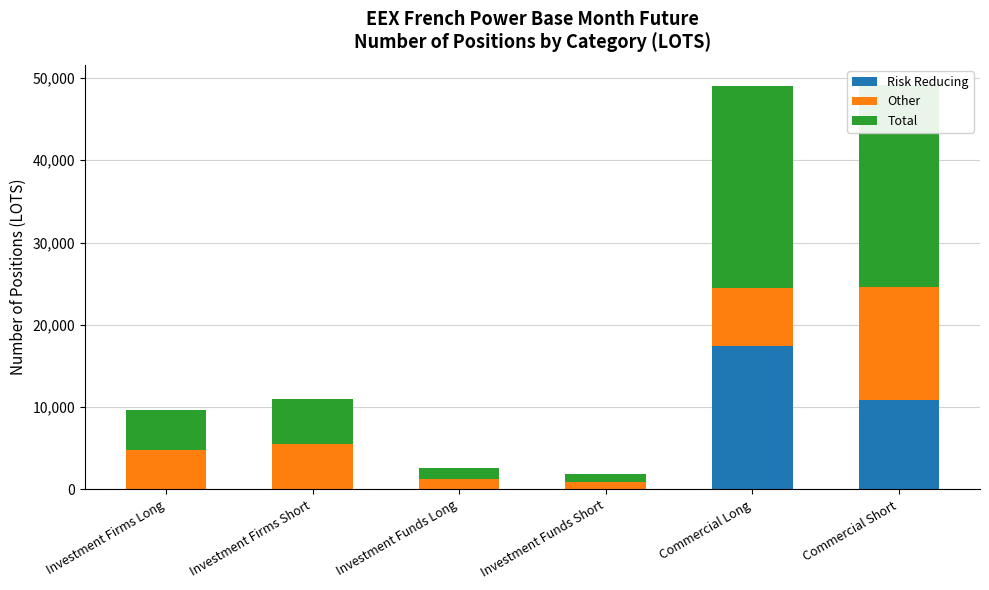

What is the difference between the second highest and minimum values in the Total series?

23546.7